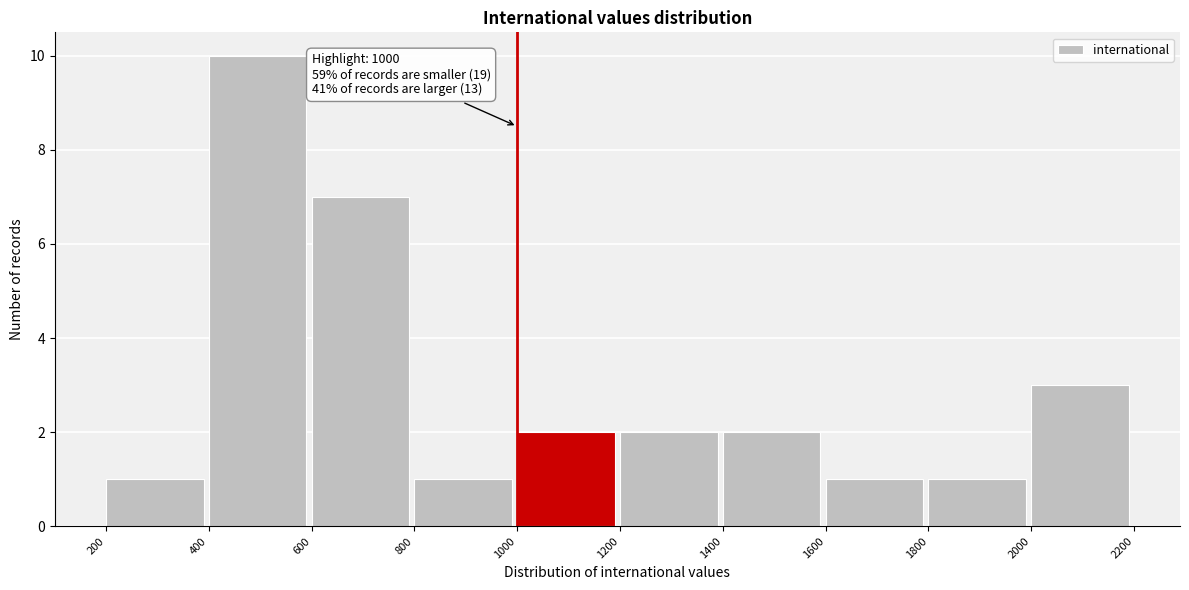

Over which range of the x-axis is the bar tallest?

400 to 600